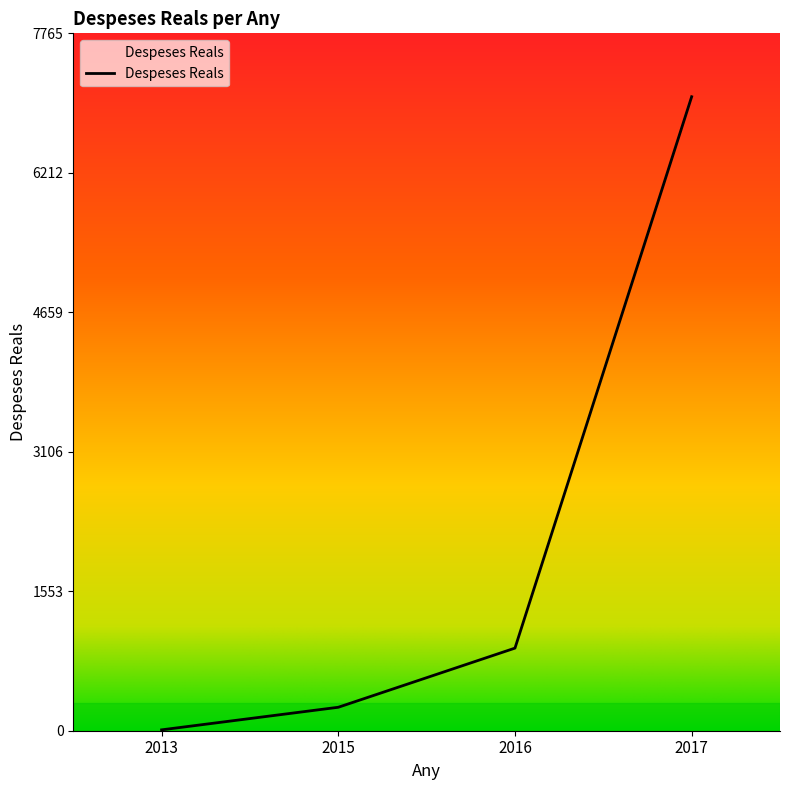

Count the number of data series in this chart.

1